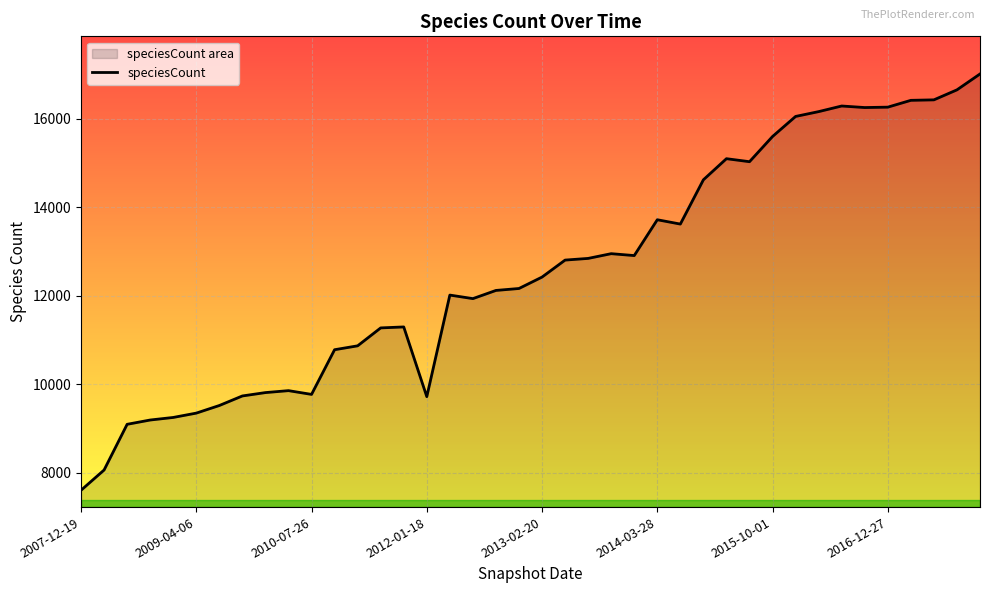

At which category does the chart reach its minimum across all series?

2007-12-19